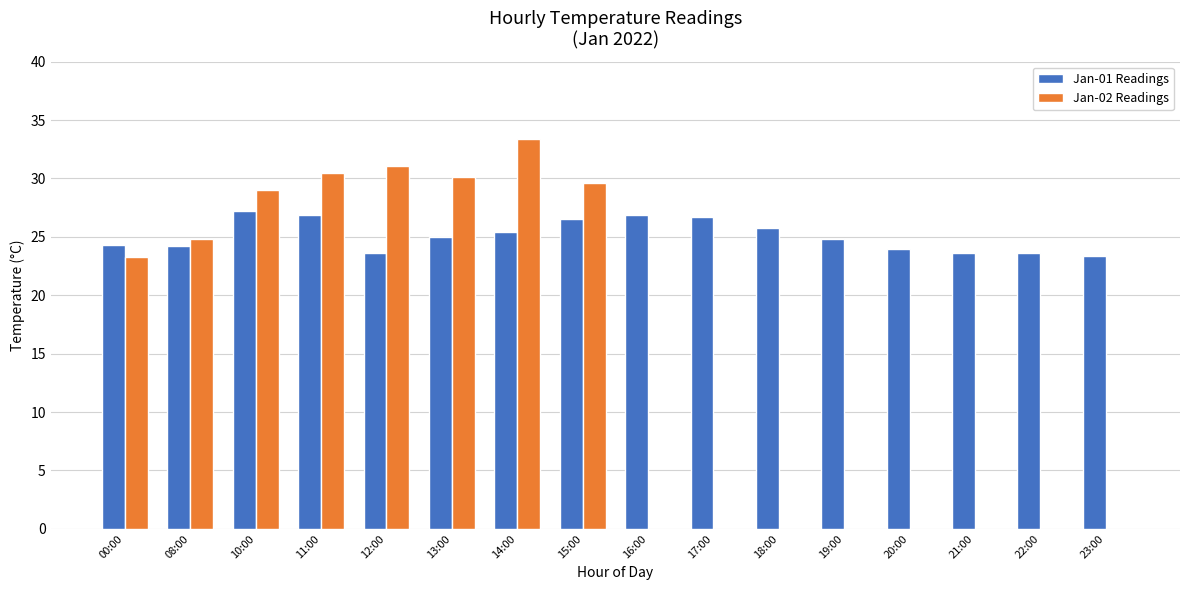

Which series has the largest total across all categories?

Jan-01 Readings